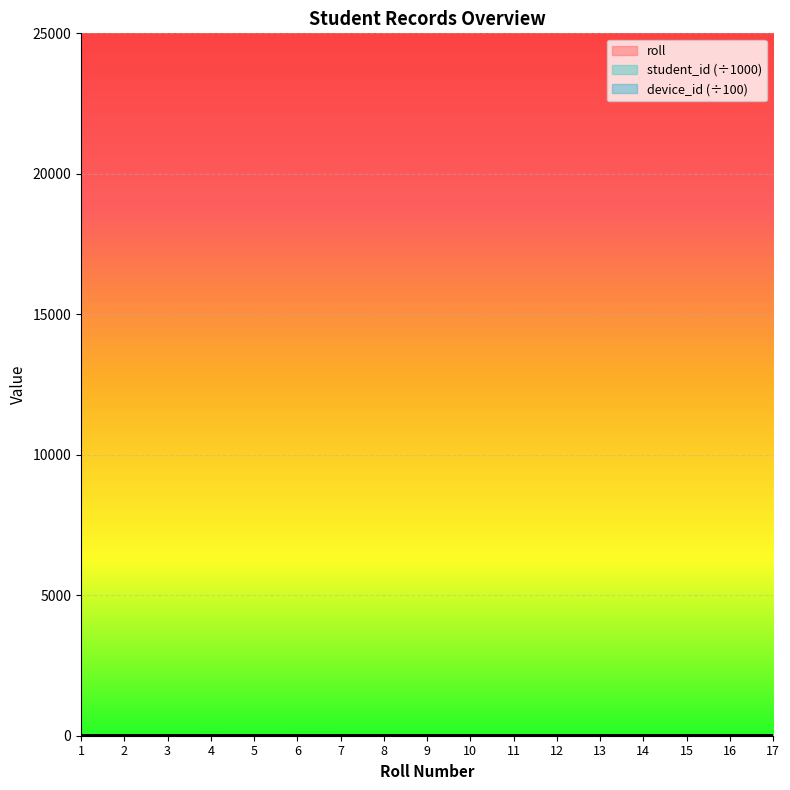

Which series ends up on top after the final intersection of roll and device_id?

roll